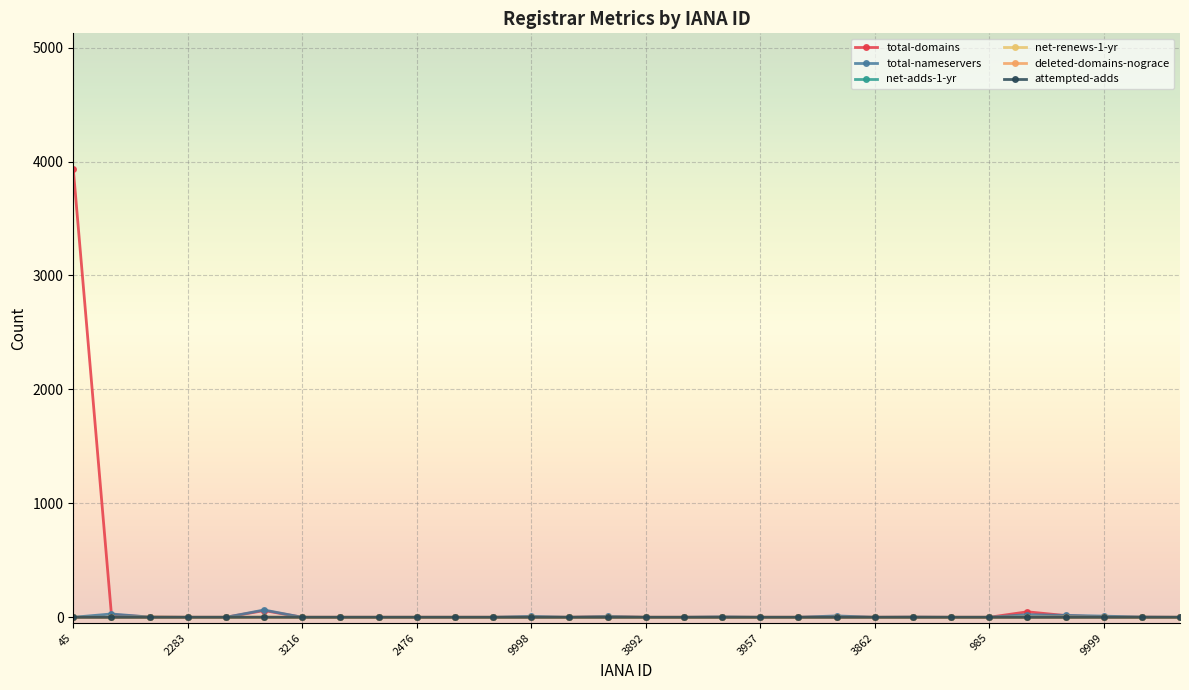

Reading left to right, list all the values displayed in this chart.

total-domains: 3935	23	2	0	0	59	0	0	0	0	0	0	2	0	6	0	0	1	0	0	5	0	1	0	0	48	15	2	1	0
total-nameservers: 0	29	2	0	0	64	0	0	0	0	0	0	8	0	8	0	0	4	0	0	12	0	2	0	0	23	17	10	2	0
net-adds-1-yr: 0	0	0	0	0	0	0	0	0	0	0	0	0	0	0	0	0	0	0	0	0	0	0	0	0	0	0	0	0	0
net-renews-1-yr: 0	0	2	0	0	2	0	0	0	0	0	0	0	0	1	0	0	0	0	0	0	0	0	0	0	2	2	0	0	0
deleted-domains-nograce: 0	0	0	0	0	0	0	0	0	0	0	0	0	0	0	0	0	0	0	0	0	0	0	0	0	0	0	0	0	0
attempted-adds: 0	0	0	0	0	1	0	0	0	0	0	0	0	0	0	0	0	0	0	0	0	0	0	0	0	0	0	0	0	0